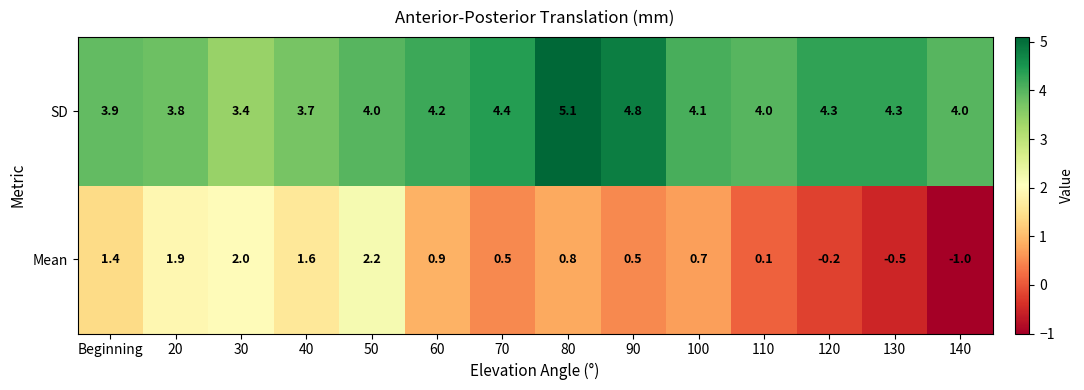

What is the spread (max minus min) of values at 80?

4.3